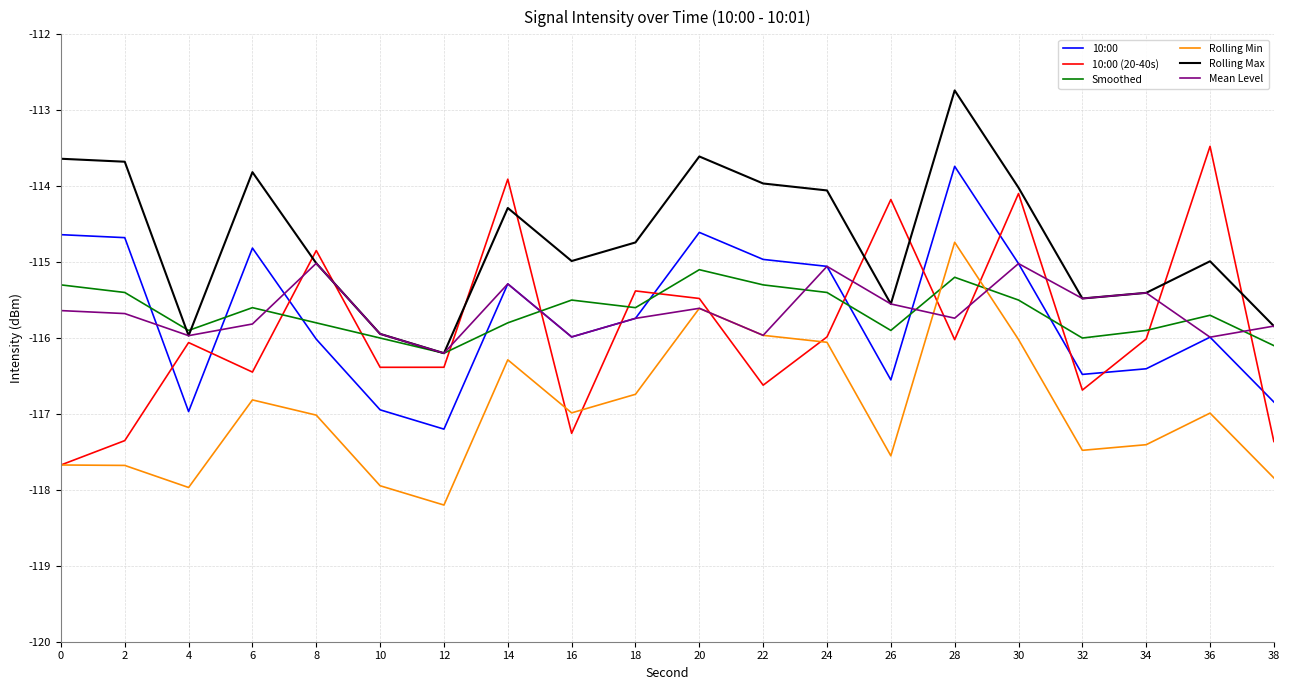

Read the Smoothed value at 28.

-115.2